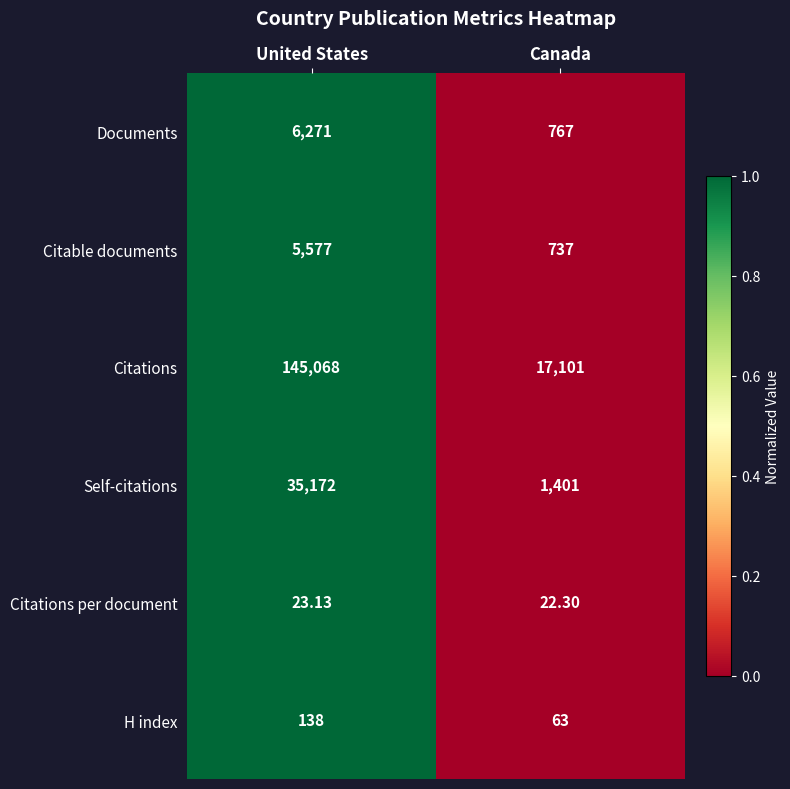

At which category does the chart reach its minimum across all series?

Canada